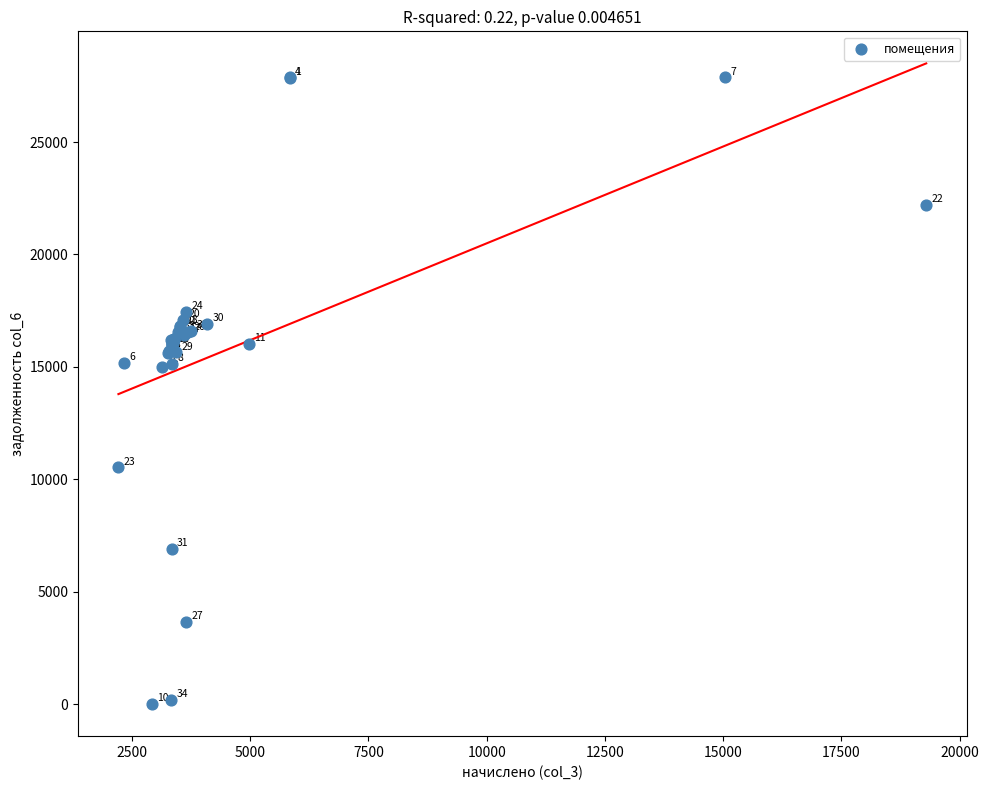

What Y value in the scatter plot is closest to 13935?

14972.0